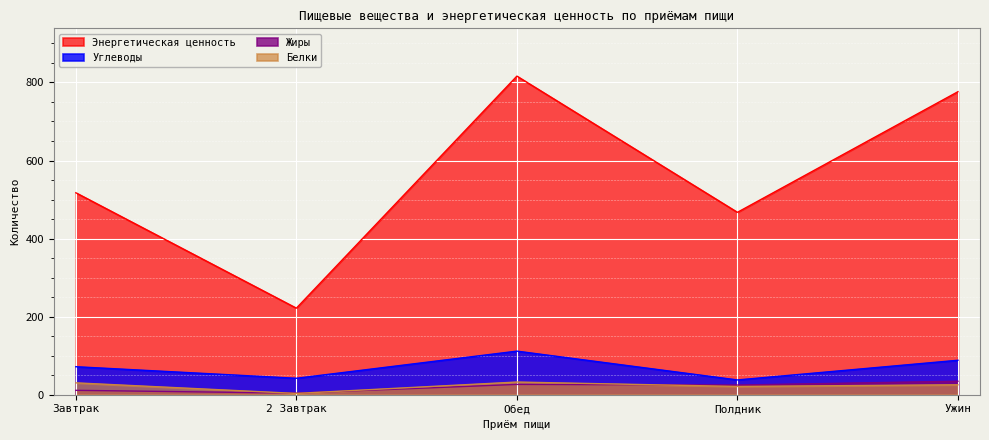

What is the label of the 3rd point from the right?

Обед